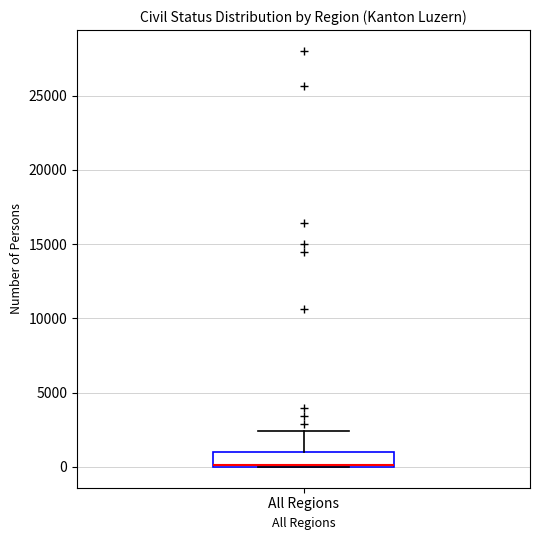

Where is the upper edge of the box for All Regions on the y-axis? The values are not printed on the chart, so give them approximately, as read against the axis.

1000